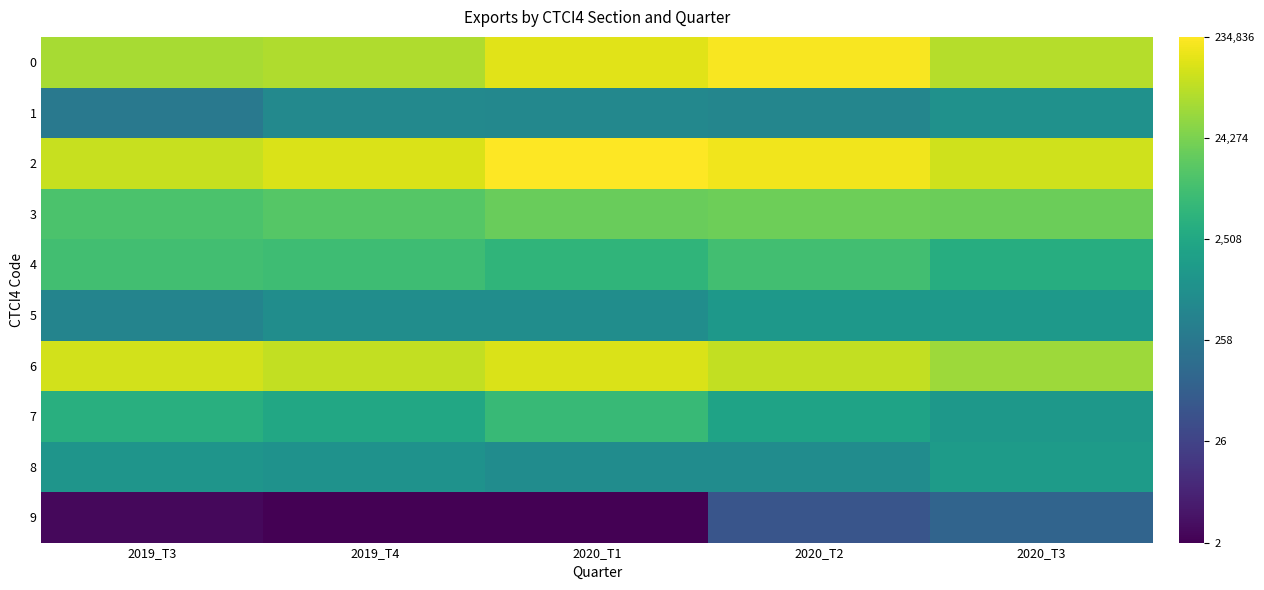

Rank the series at 2019_T3 from highest to lowest value.

6, 2, 0, 3, 4, 7, 8, 5, 1, 9